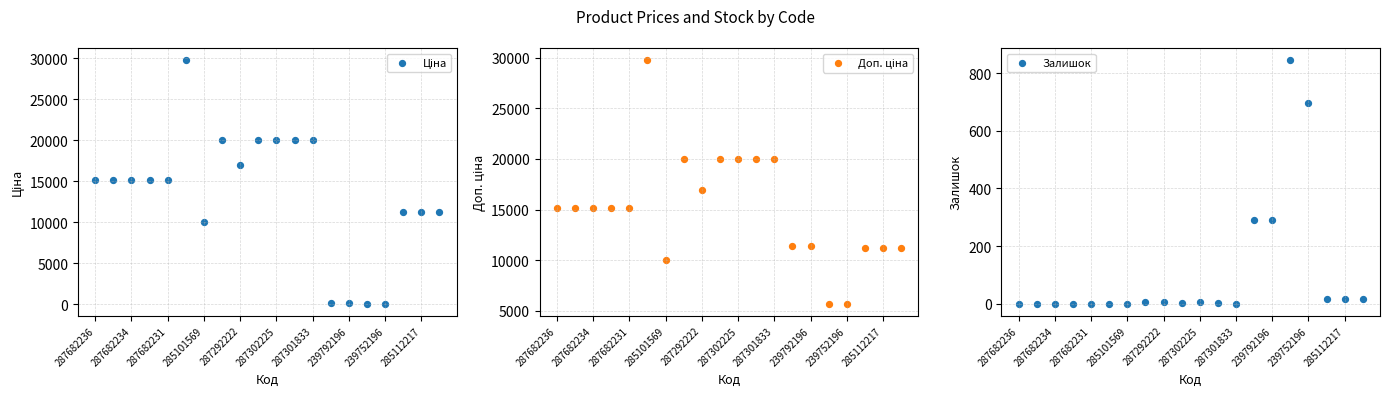

At how many categories does at least one series exceed 9421?

18